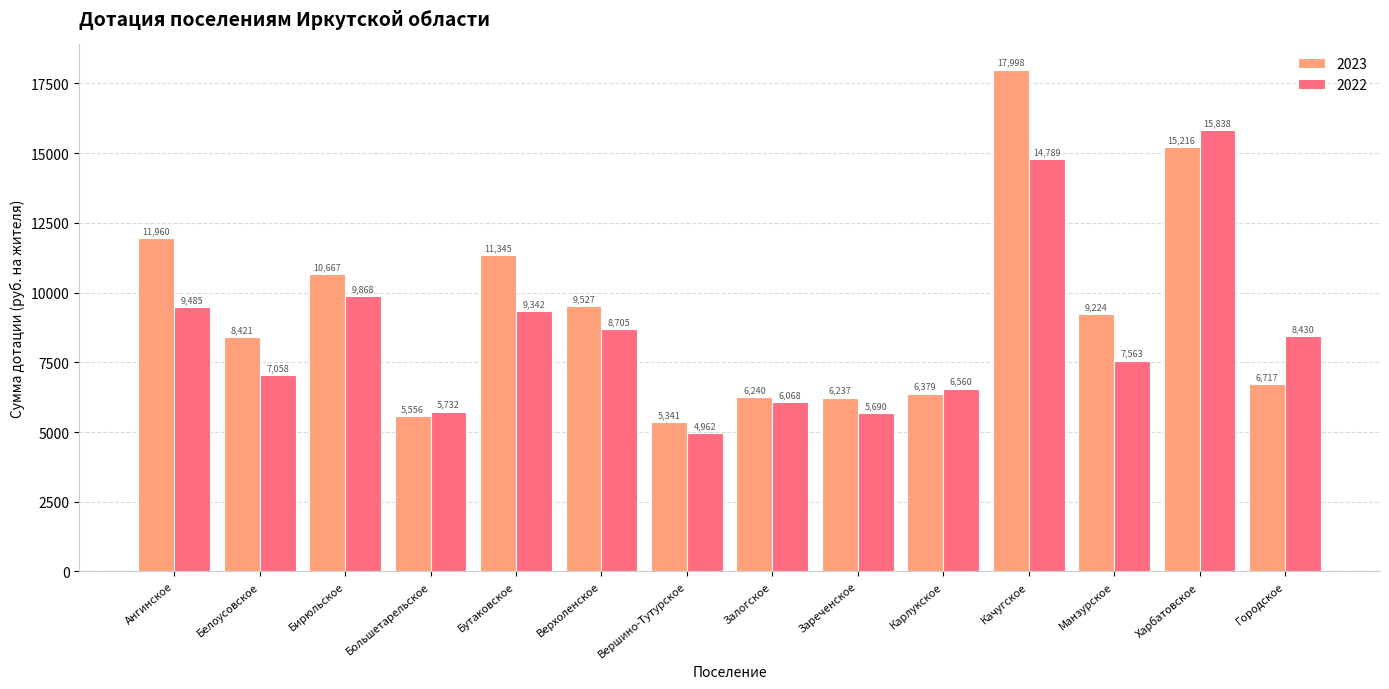

Which series has the widest spread of values?

2023